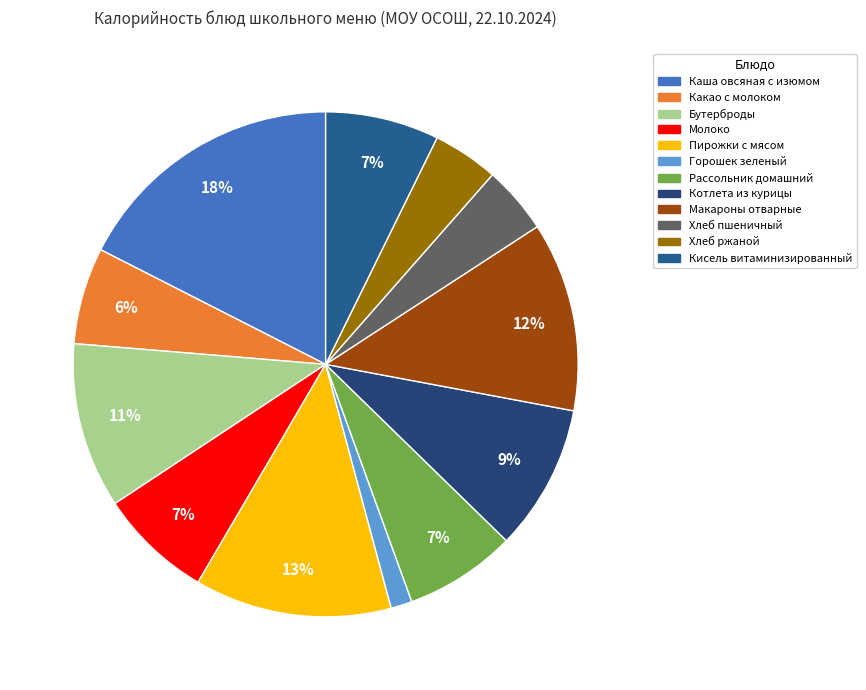

True or false: Пирожки с мясом accounts for 13% of the total.

True